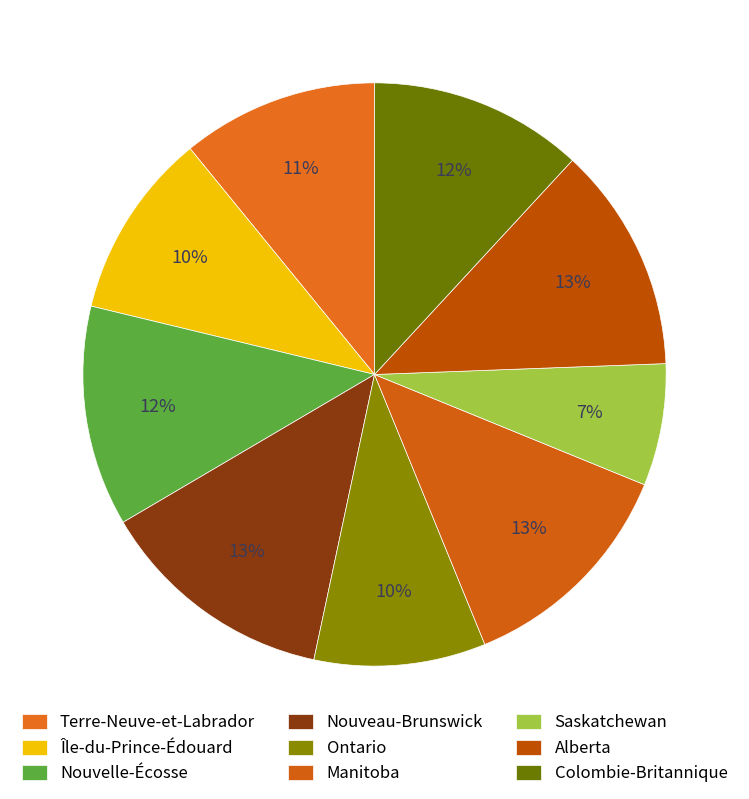

To the nearest percent, what portion does Saskatchewan represent?

7%